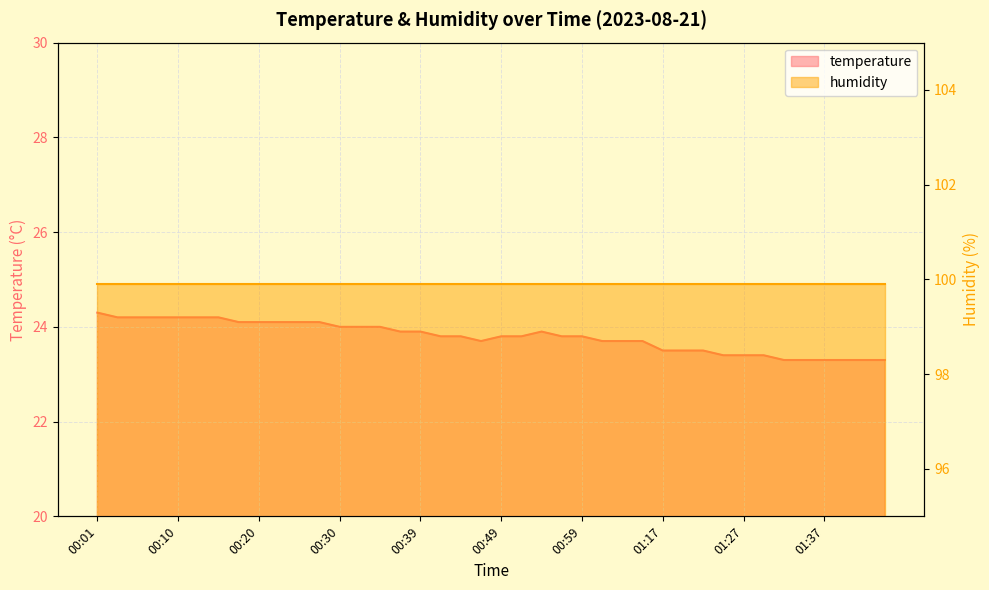

Rank the categories by value from highest to lowest.

00:01, 00:03, 00:05, 00:08, 00:10, 00:13, 00:15, 00:18, 00:20, 00:22, 00:25, 00:27, 00:30, 00:32, 00:35, 00:37, 00:39, 00:54, 00:42, 00:44, 00:49, 00:52, 00:57, 00:59, 00:47, 01:01, 01:04, 01:06, 01:17, 01:19, 01:22, 01:24, 01:27, 01:29, 01:32, 01:34, 01:37, 01:39, 01:41, 01:44